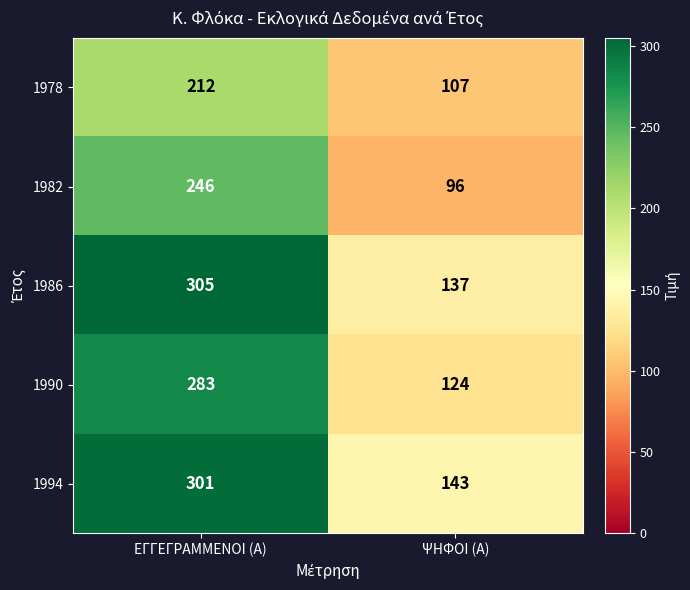

Rank the series at ΨΗΦΟΙ (Α) from lowest to highest value.

1982, 1978, 1990, 1986, 1994